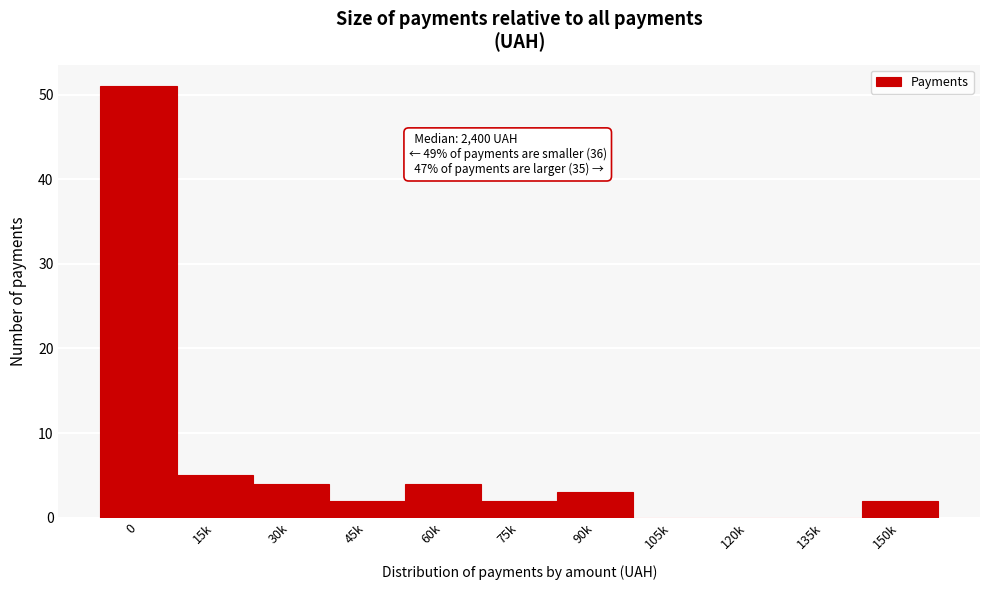

Reading left to right, what are all the values shown in this chart?

0=51	15k=5	30k=4	45k=2	60k=4	75k=2	90k=3	105k=0	120k=0	135k=0	150k=2